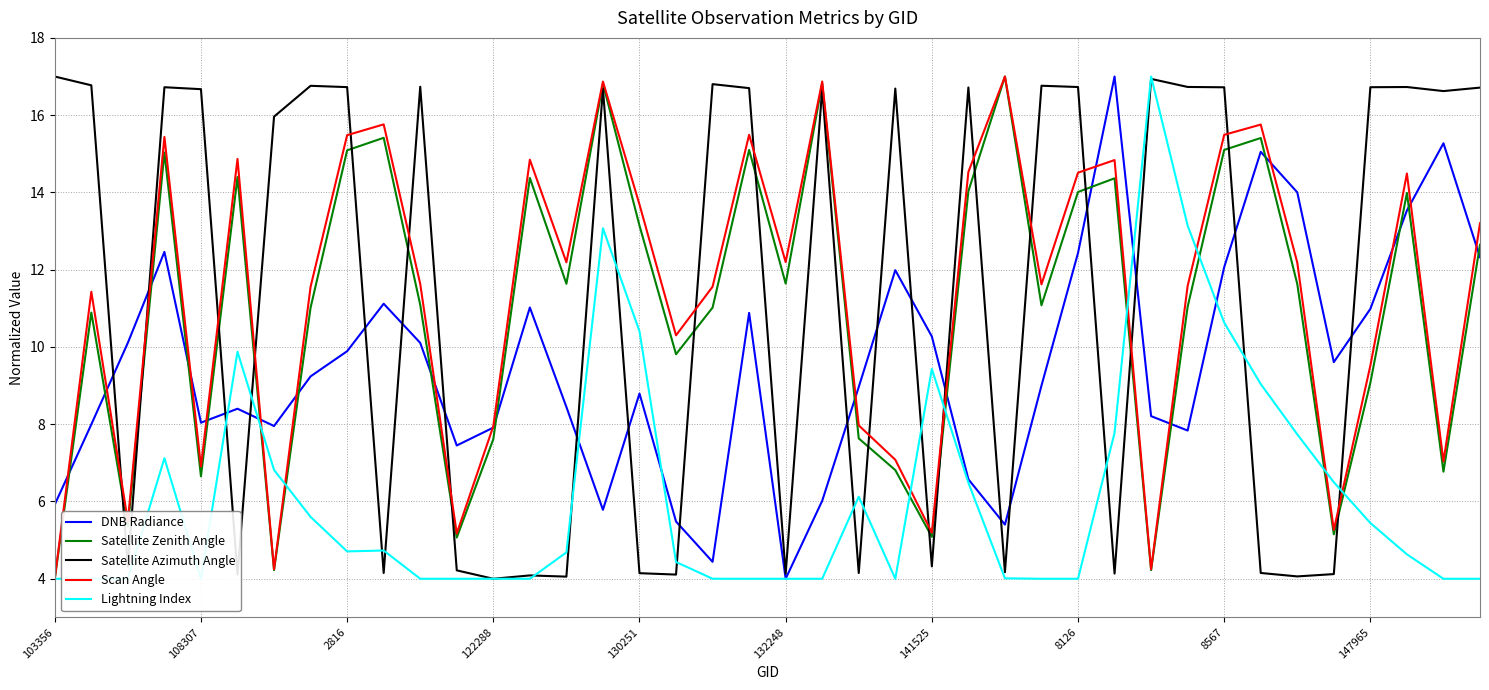

What is the lowest value of the Scan Angle series?

4.0